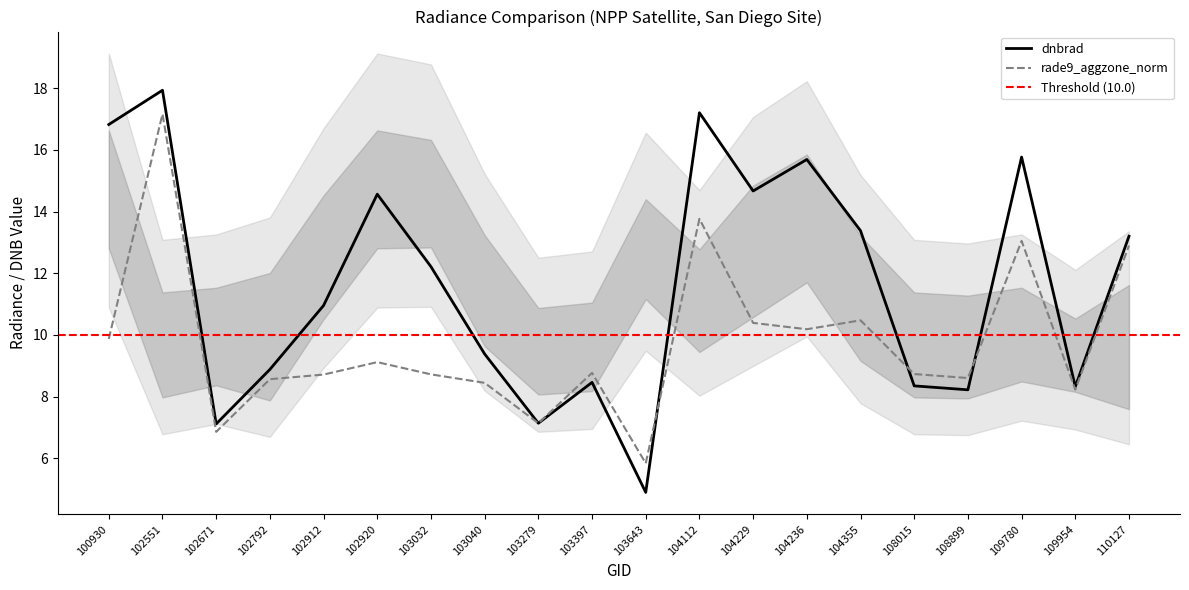

How many intersections are there between rade9_aggzone_norm and dnbrad?

4